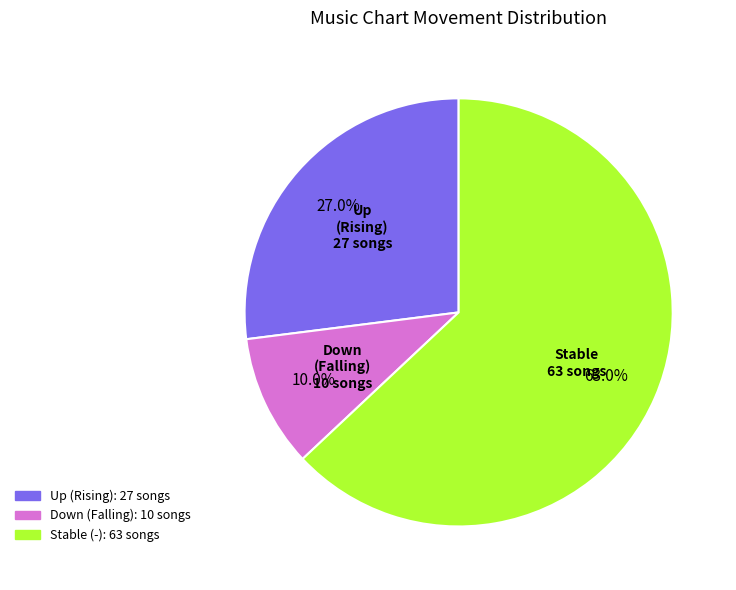

Does any single category account for the majority?

Yes